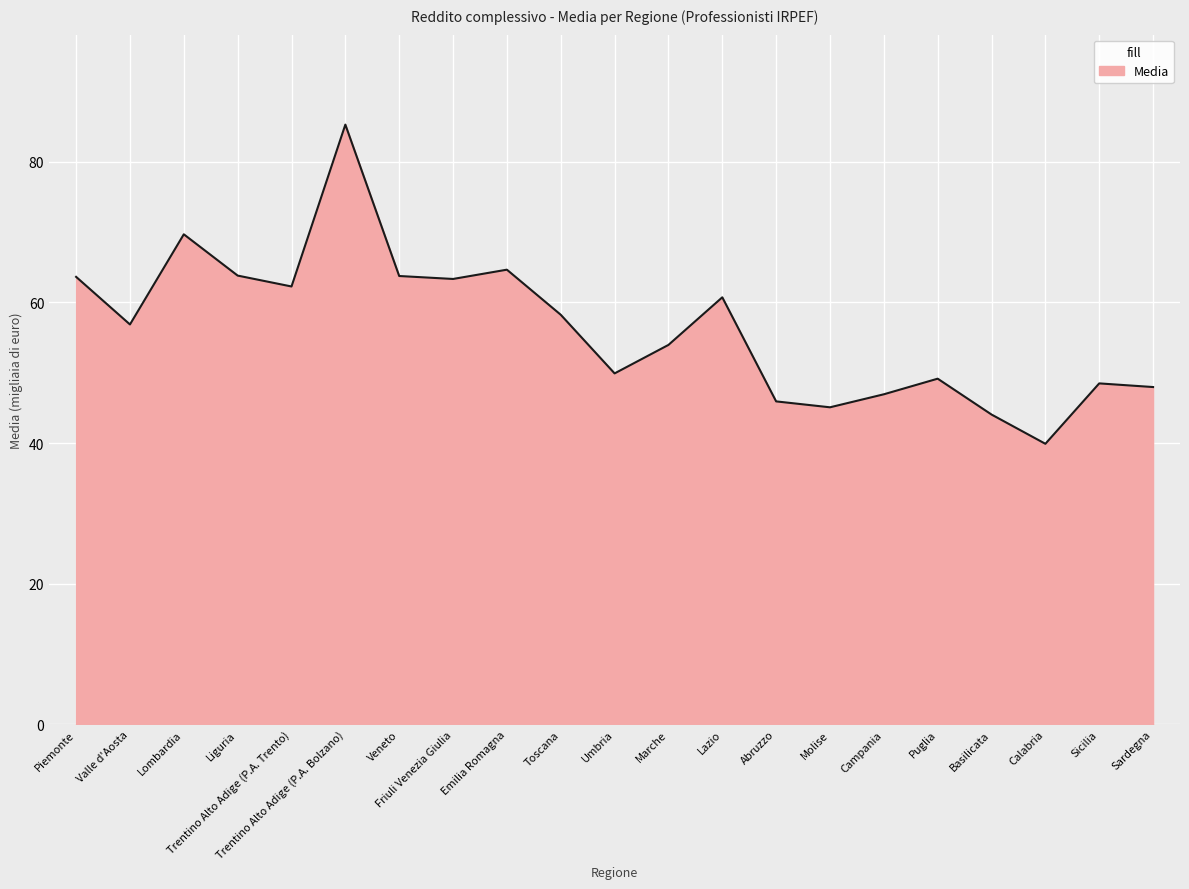

Read the value at Lombardia.

69.7